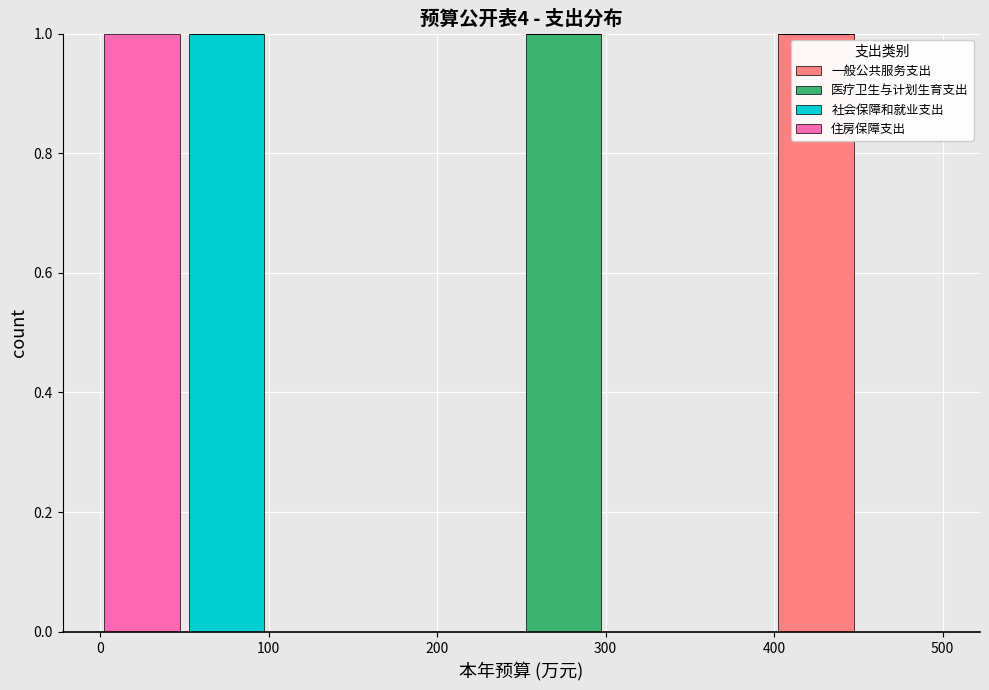

What is the total height of the stacked bar covering 0 to 50 on the x-axis? The values are not printed on the chart, so give them approximately, as read against the axis.

1